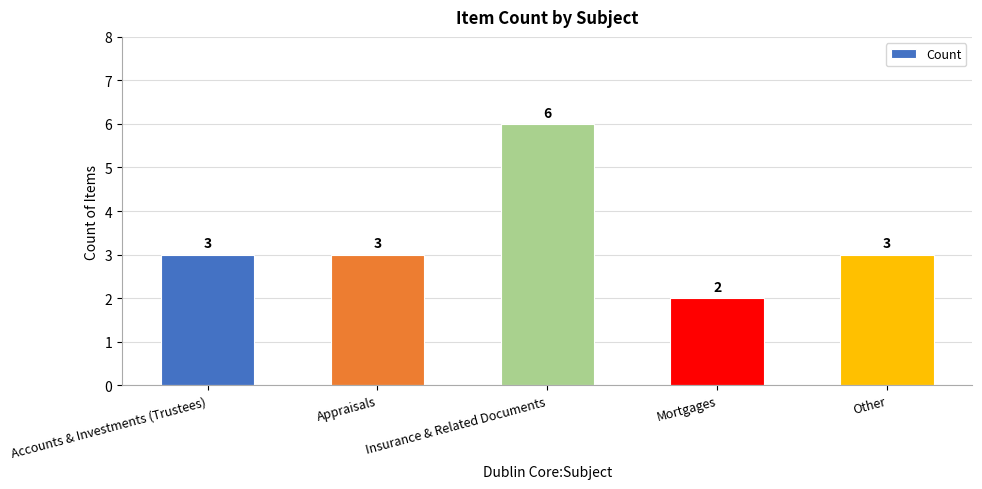

What is the difference between the maximum and minimum values?

4